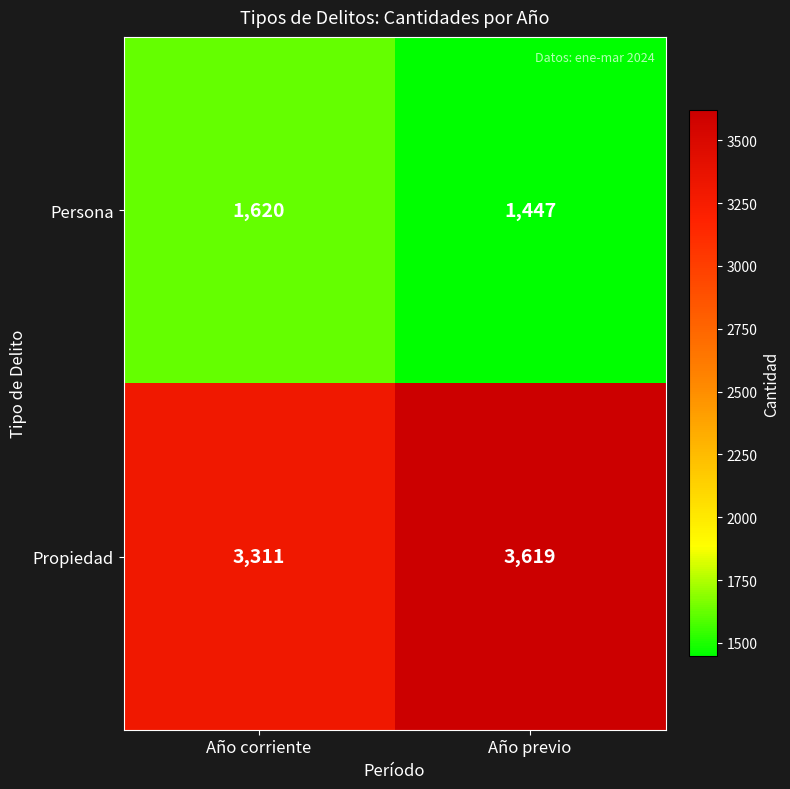

Rank the categories by Persona value from highest to lowest.

Año corriente, Año previo